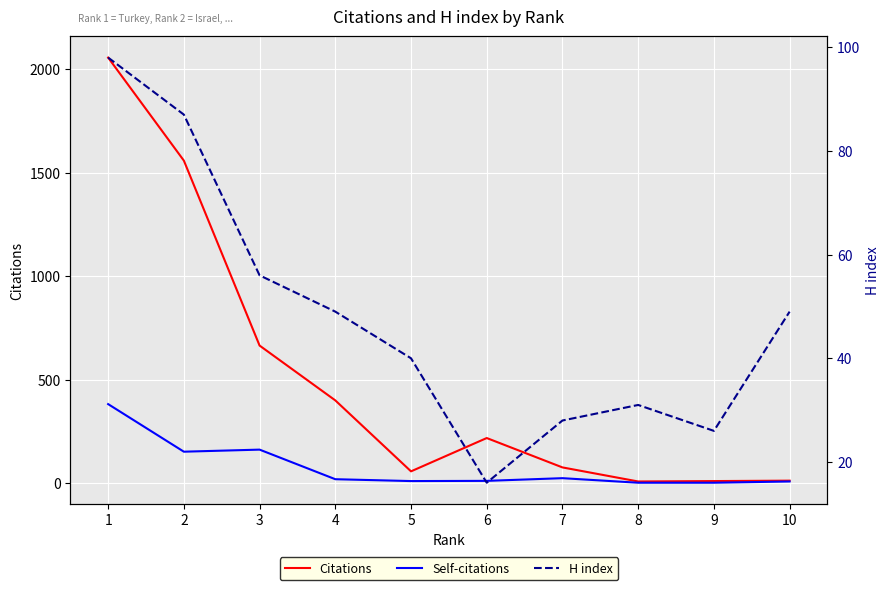

How many interior local peaks does the Citations series have?

1